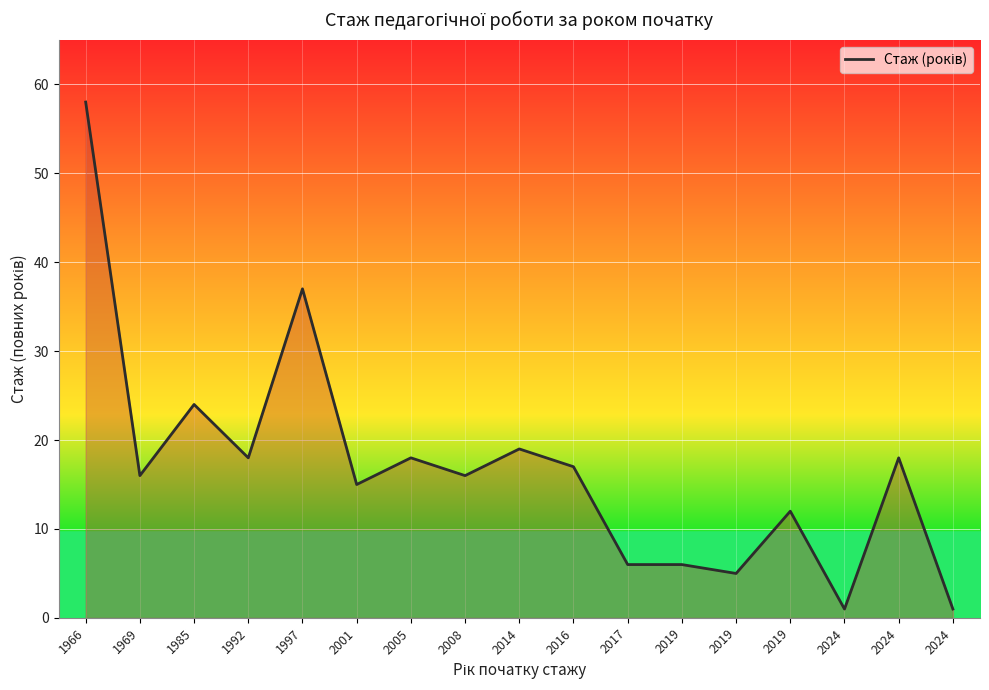

How many points are higher than both their immediate neighbors (excluding endpoints)?

6